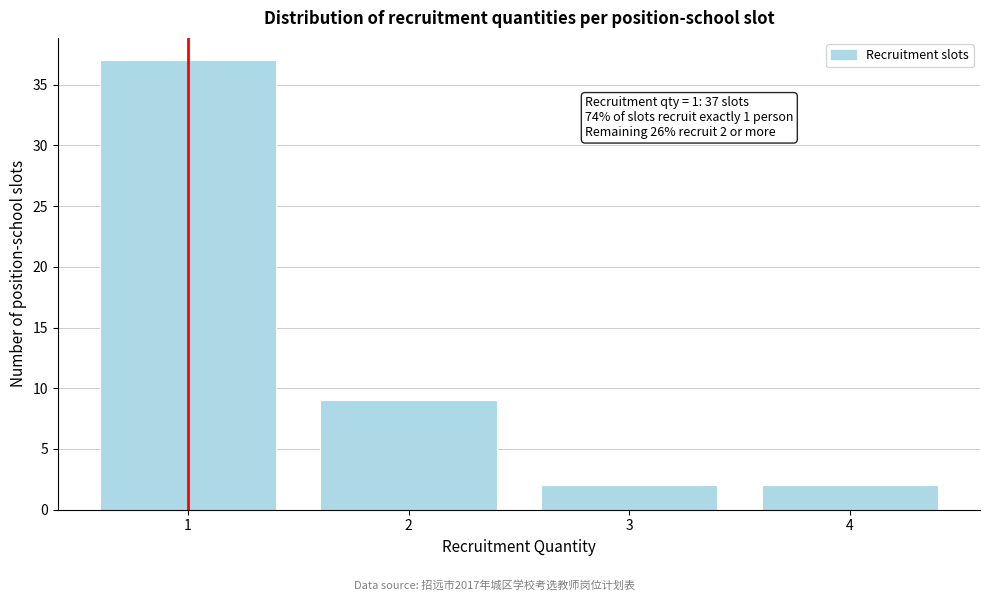

Reading left to right, extract all data points from this chart.

37	9	2	2